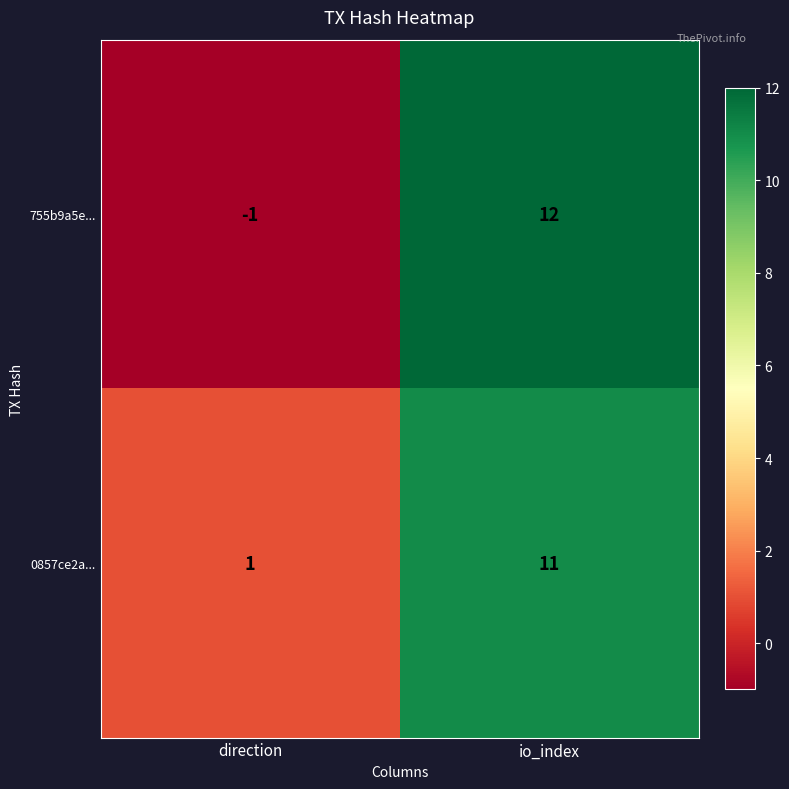

Which series has the widest spread of values?

755b9a5e...